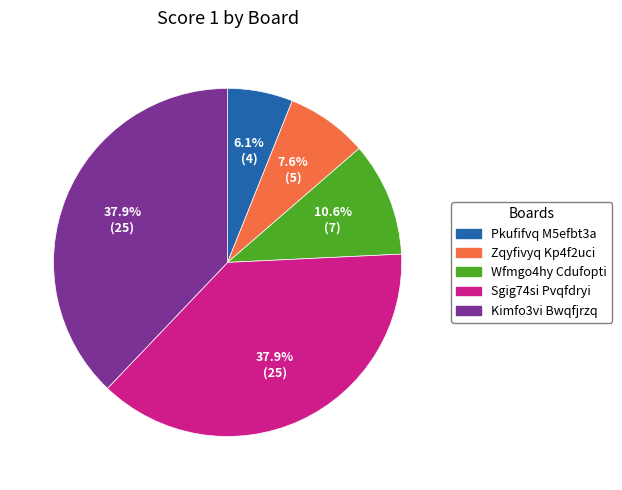

Combined, what portion of the pie is Sgig74si Pvqfdryi and Zqyfivyq Kp4f2uci?

45.5%